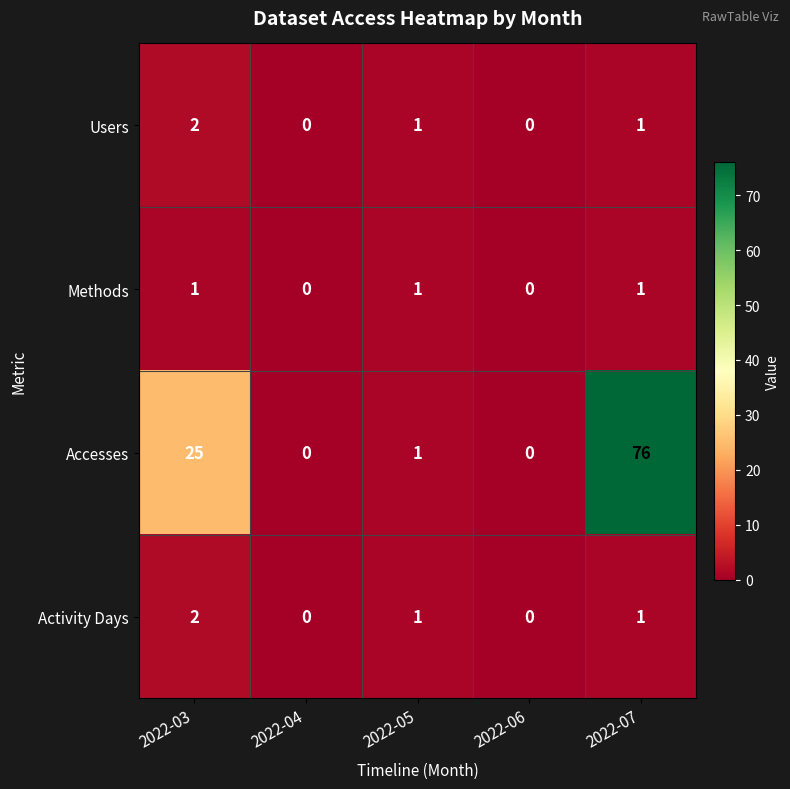

How many distinct data groups are displayed?

4